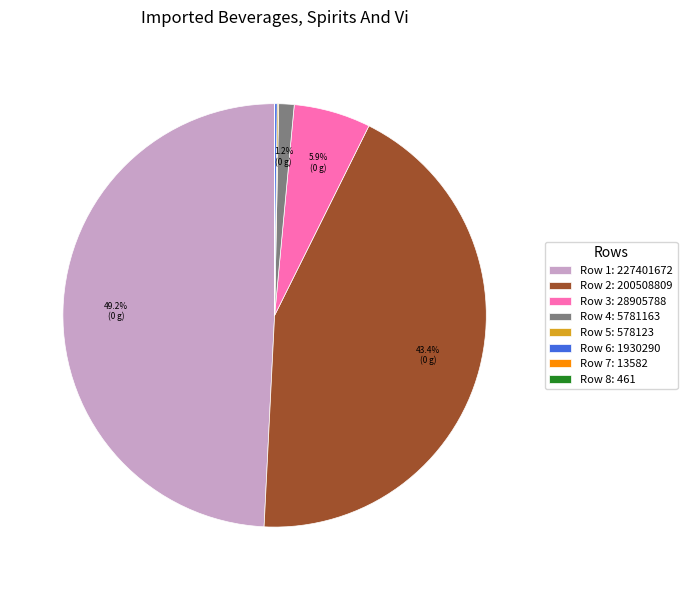

Does any single category account for the majority?

No